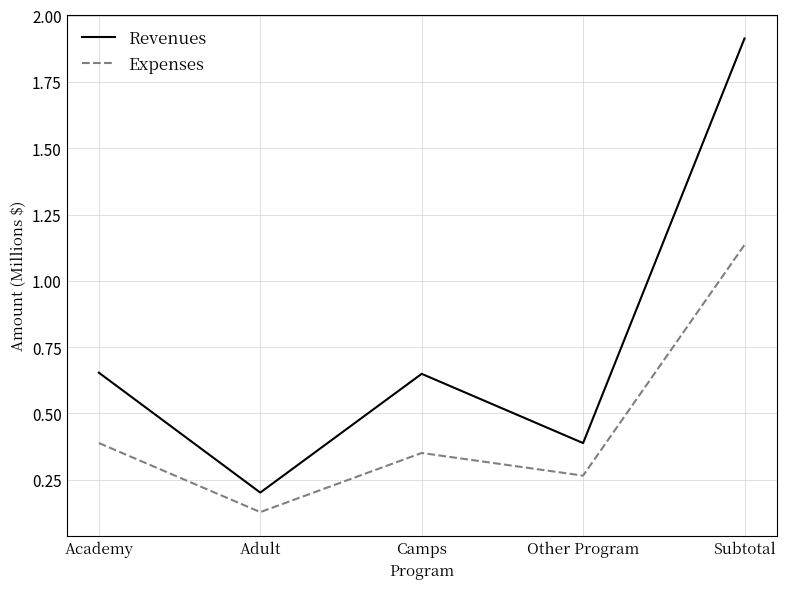

Reading left to right, what are all the values shown in this chart?

Revenues: Academy=653735	Adult=201635	Camps=649337	Other Program=388244	Subtotal=1913950
Expenses: Academy=388492	Adult=128018	Camps=350940	Other Program=265567	Subtotal=1135583